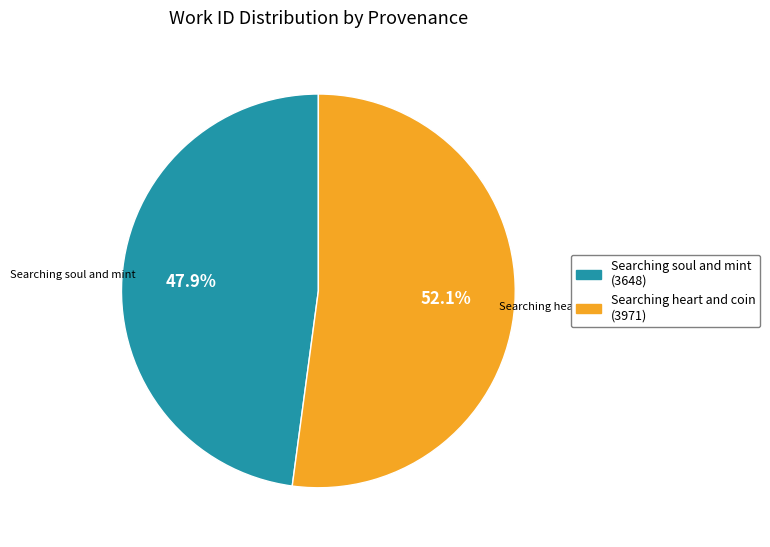

Do Searching heart and coin (3971) and Searching soul and mint (3648) together represent more than half of the pie?

Yes